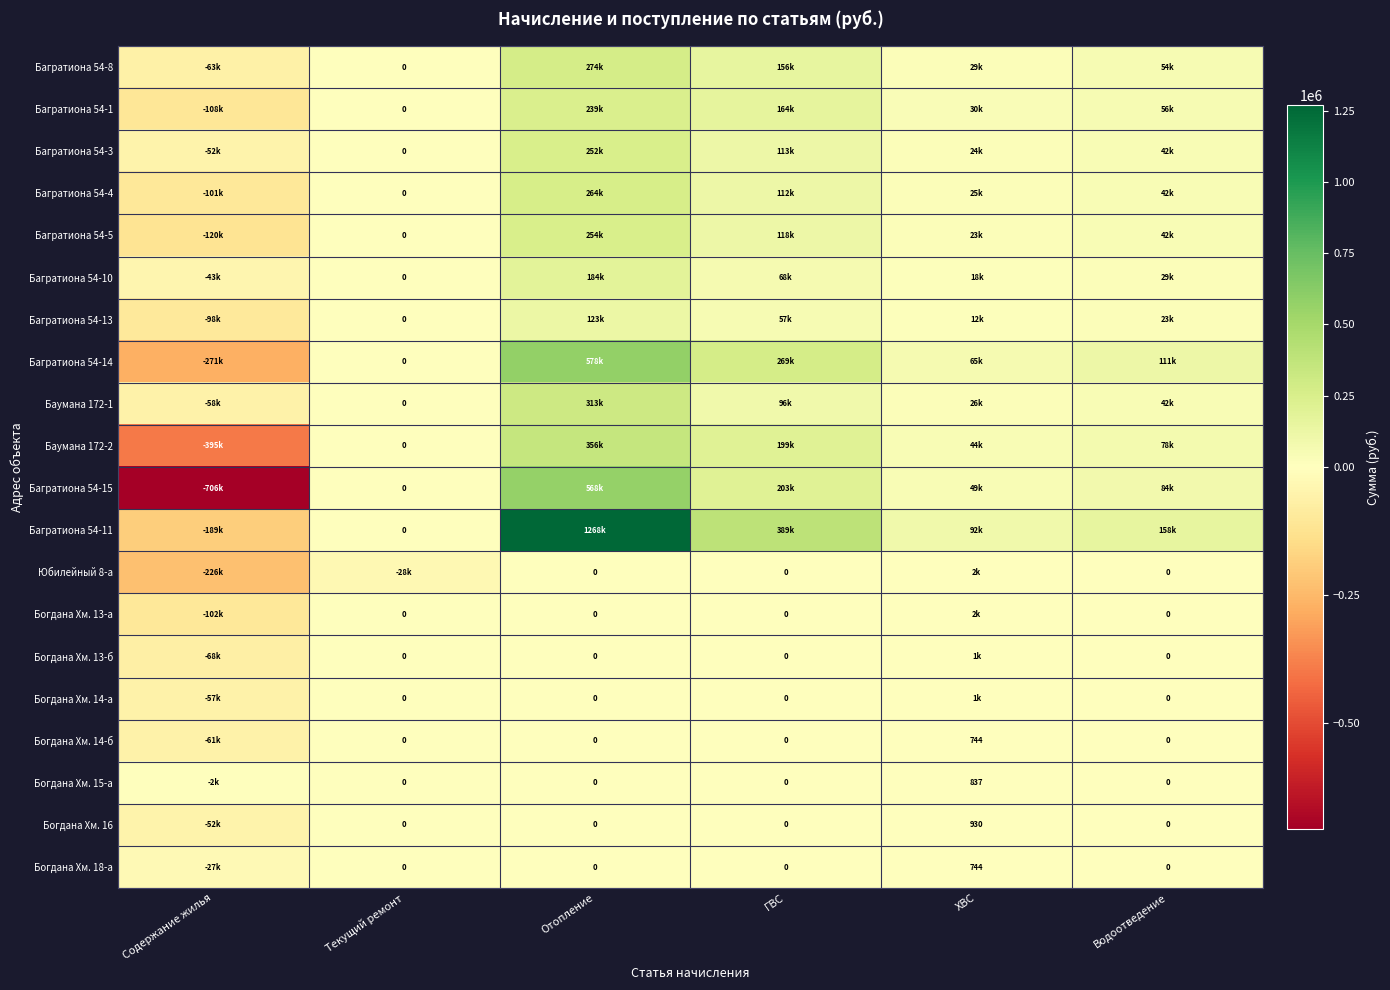

What is the lowest value of the Богдана Хм. 13-а series?

-102014.9